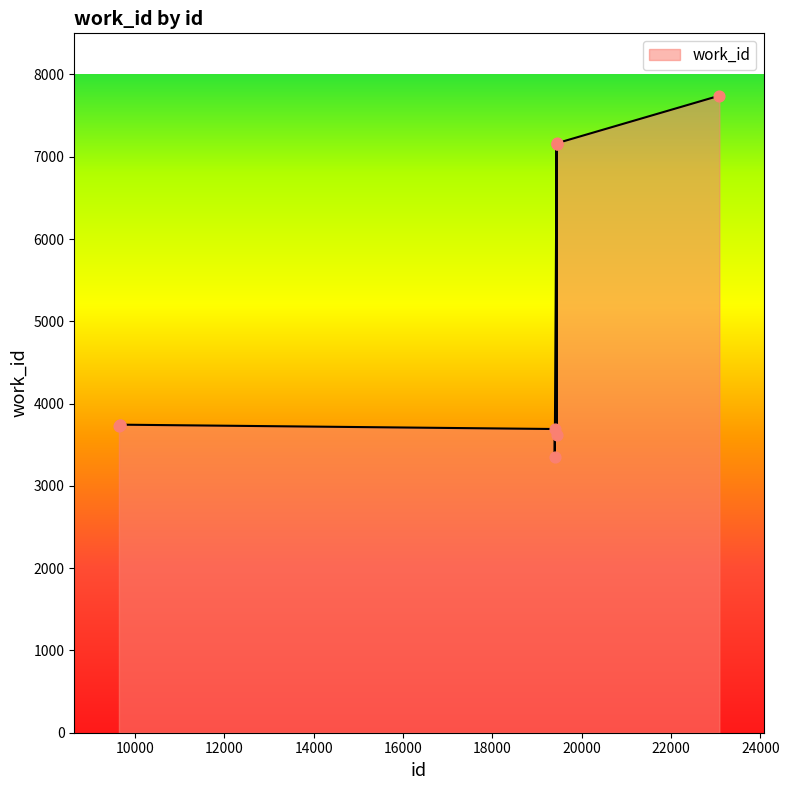

What is the difference between the maximum and minimum values?

4389